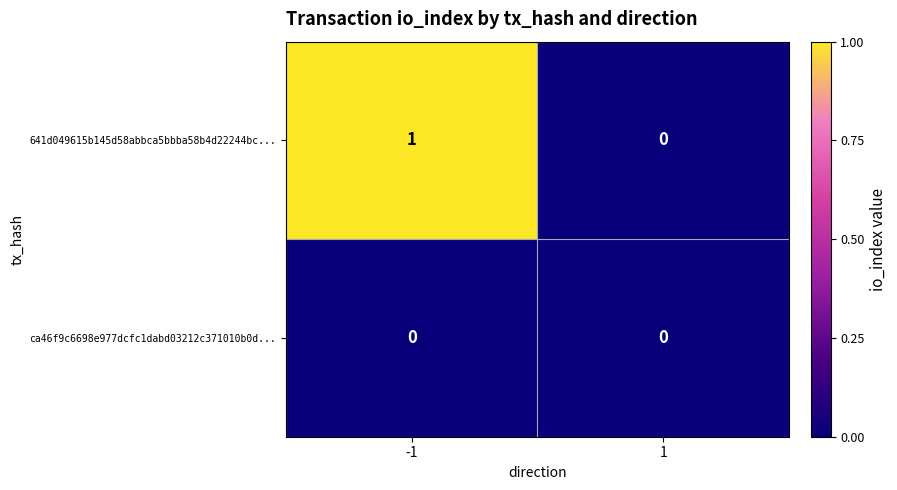

Which series has the largest range (max minus min)?

641d049615b145d58abbca5bbba58b4d22244bc...